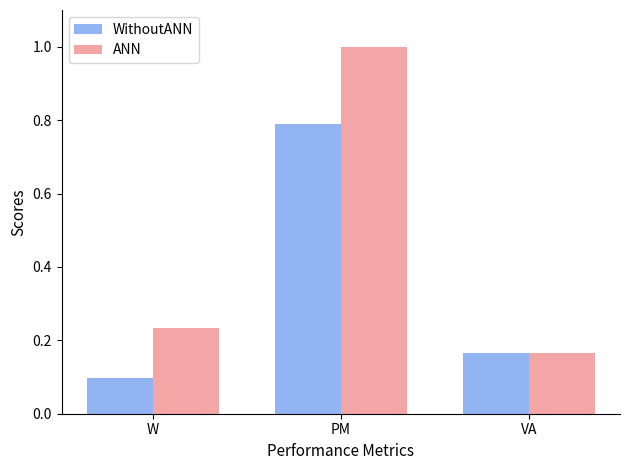

Where is WithoutANN nearest to the value 0?

W